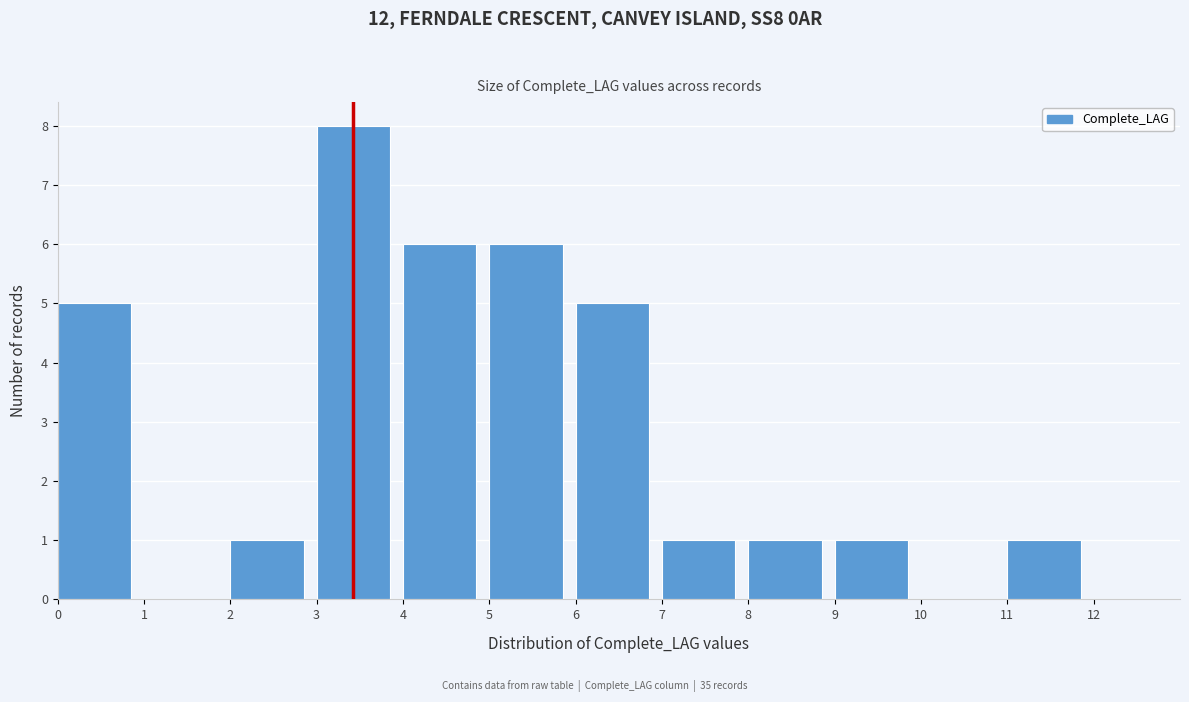

Reading left to right, list every bar in this chart as the range it spans on the x-axis followed by its height. The values are not printed on the chart, so give them approximately, as read against the axis.

0 to 1: 5
1 to 2: 0
2 to 3: 1
3 to 4: 8
4 to 5: 6
5 to 6: 6
6 to 7: 5
7 to 8: 1
8 to 9: 1
9 to 10: 1
10 to 11: 0
11 to 12: 1
12 to 13: 0